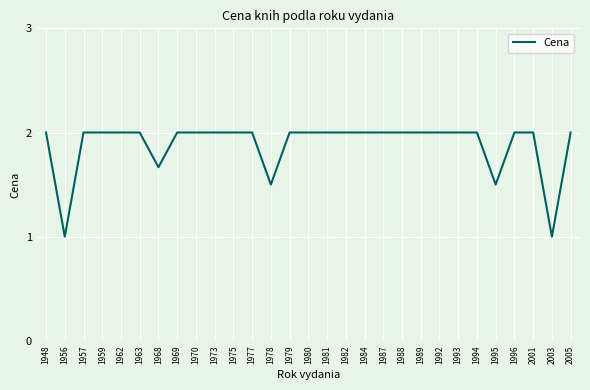

Is it true that the value at 1984 is 3.1?

False